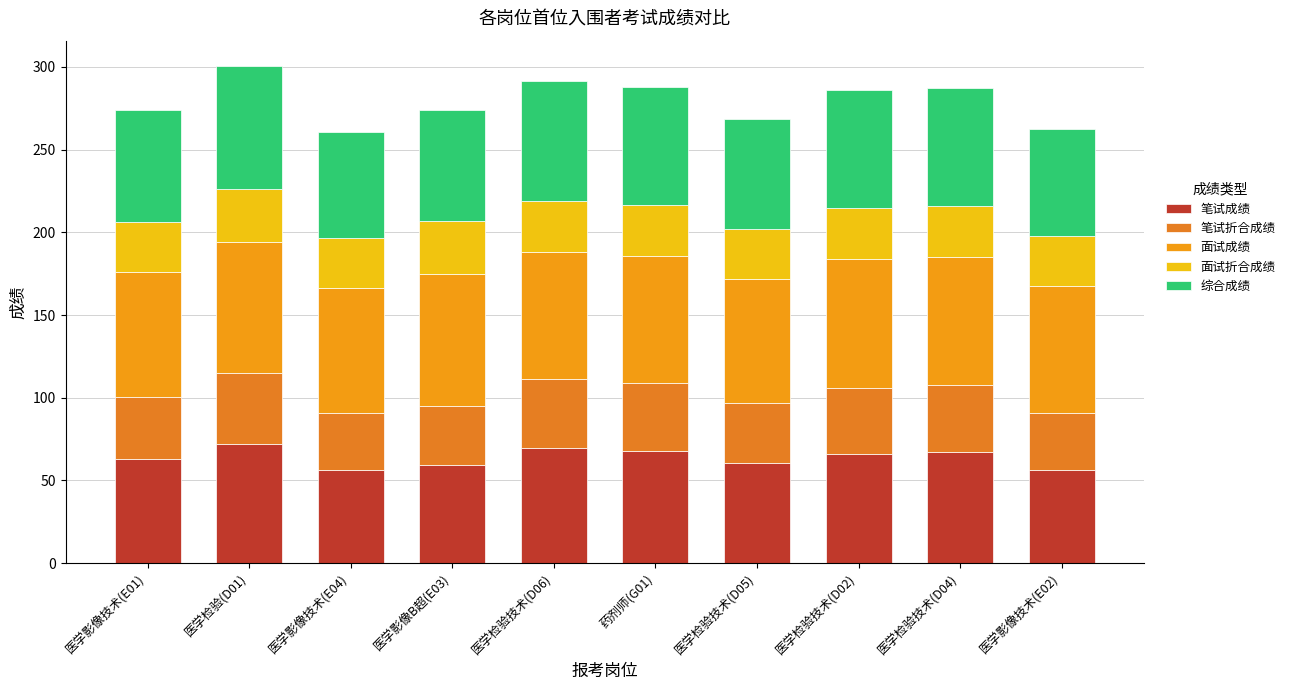

How many data points in 笔试成绩 are less than 66?

5